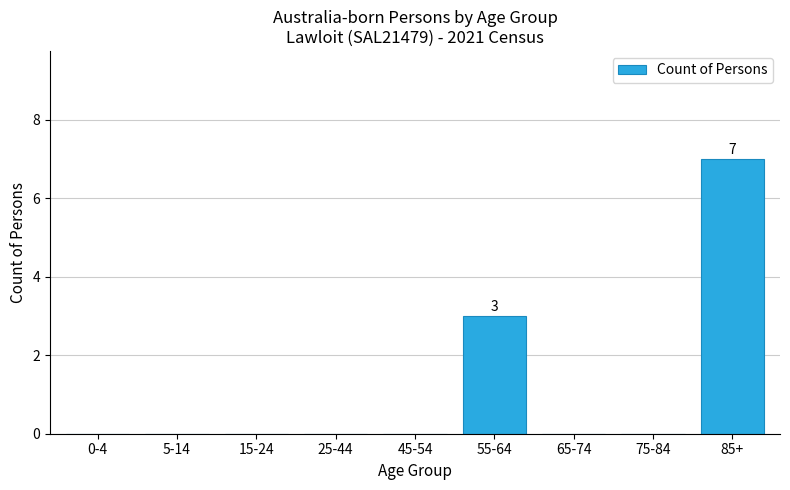

Reading left to right, list all the values displayed in this chart.

0-4=0	5-14=0	15-24=0	25-44=0	45-54=0	55-64=3	65-74=0	75-84=0	85+=7